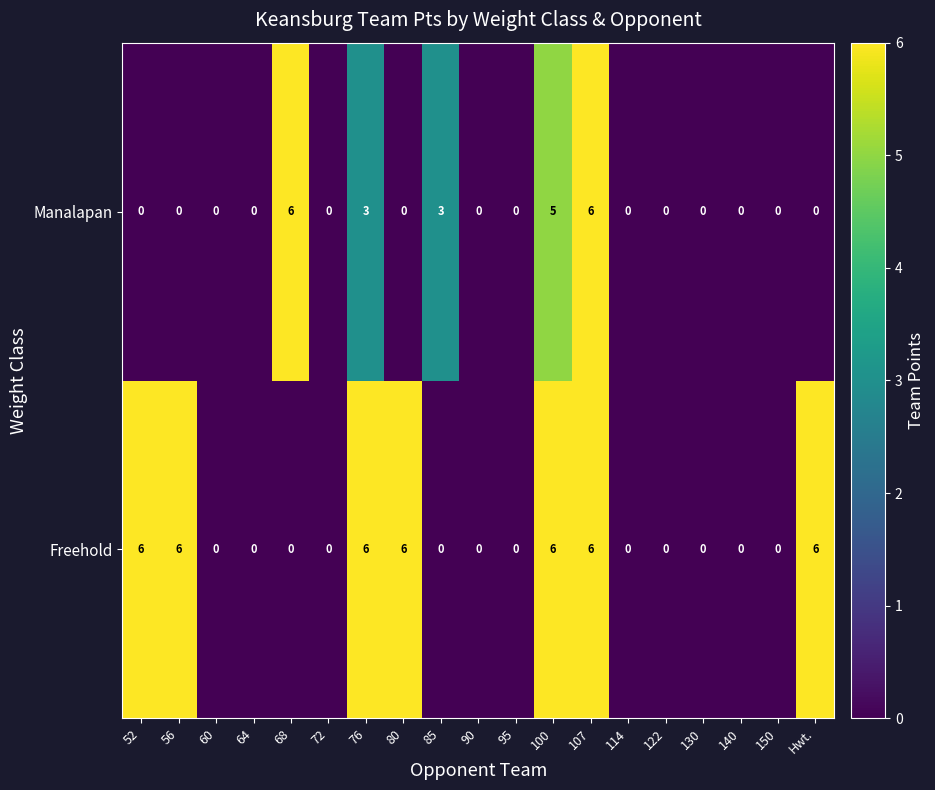

At how many categories does at least one series exceed 4?

8